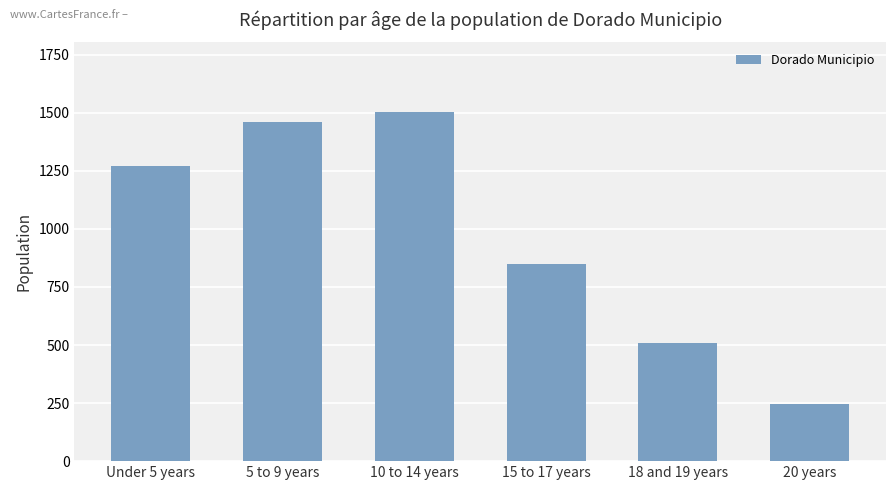

What is the label of the 1st bar from the right?

20 years